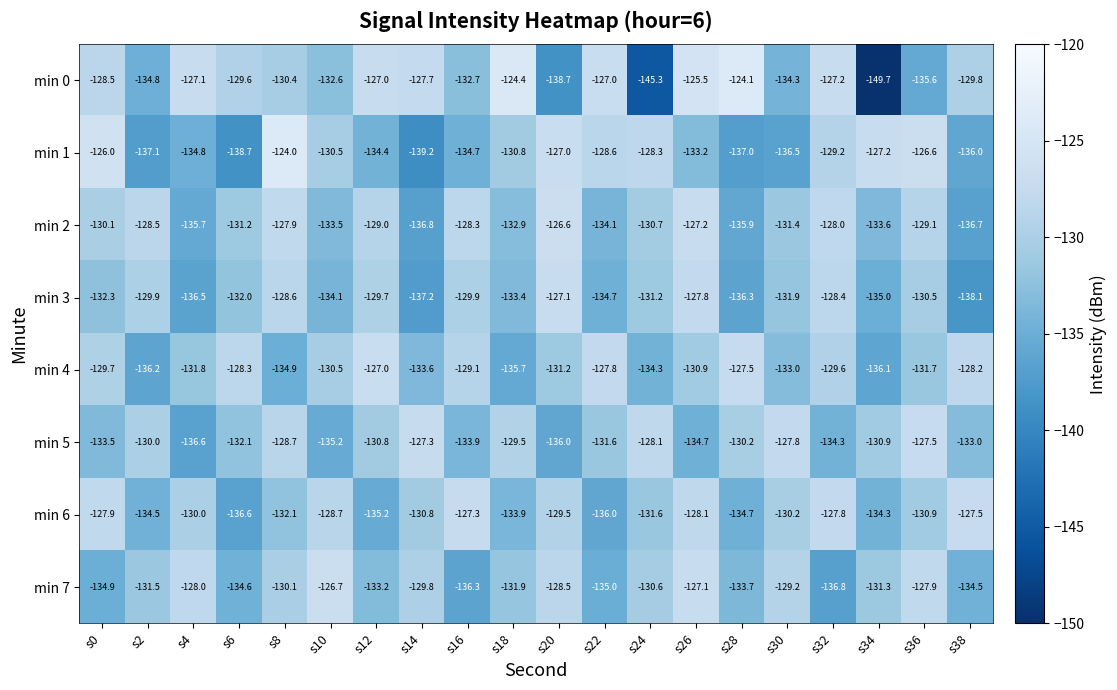

What is the average value of the min 0 series?

-131.6